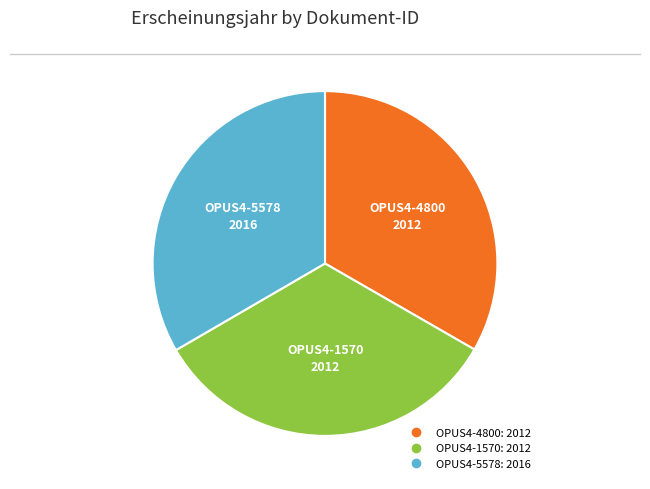

Does OPUS4-5578 account for over 50% of the chart?

No